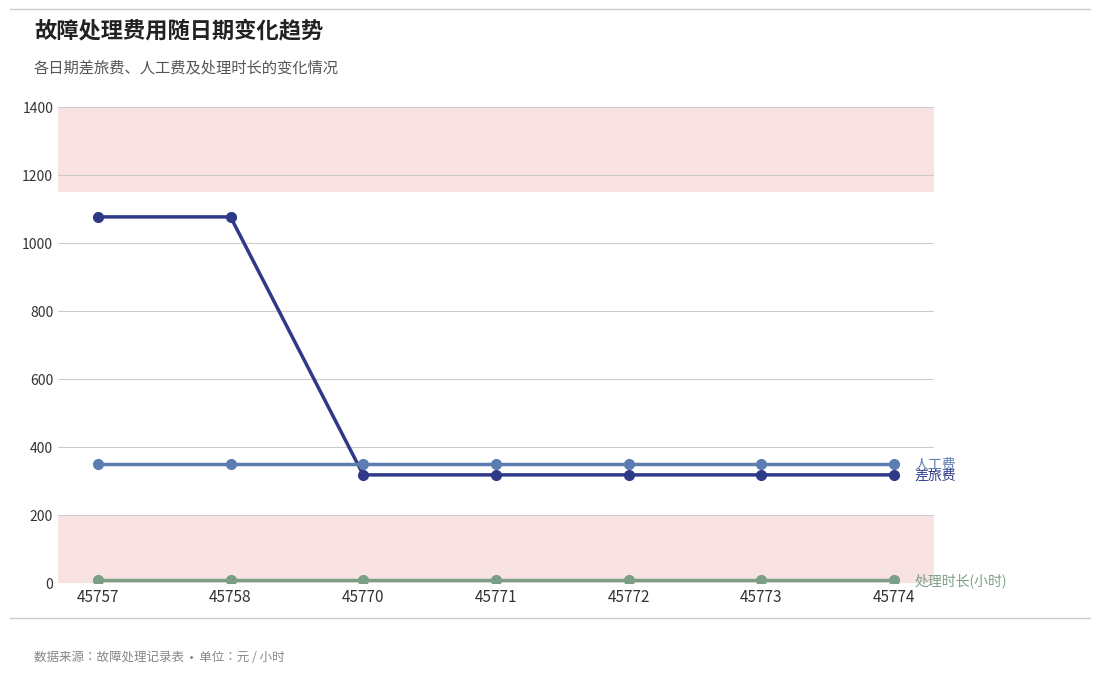

What is the maximum value shown in the chart?

1076.8